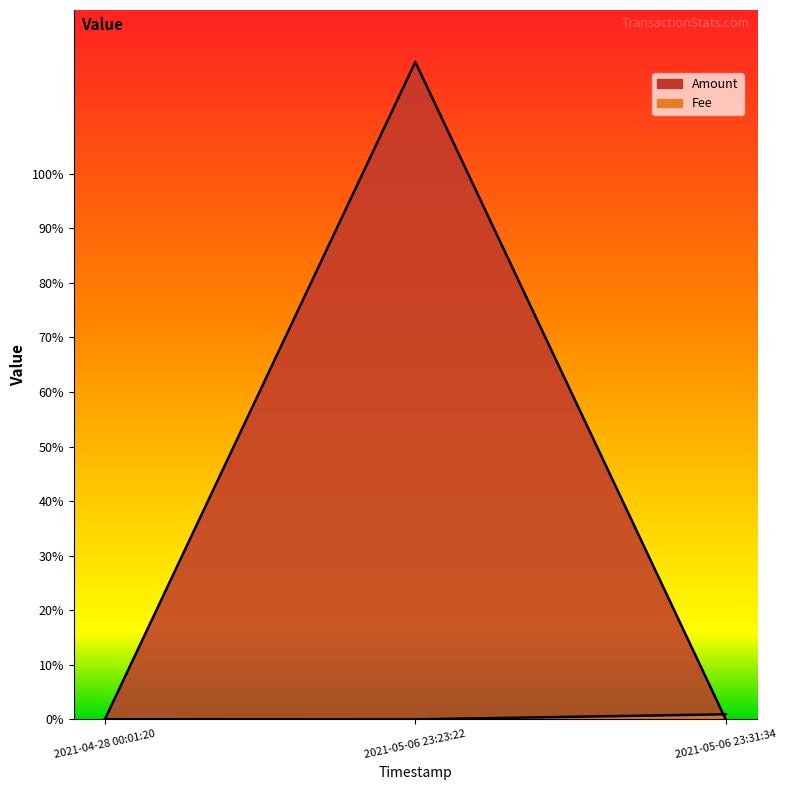

How many data points does each series have?

3